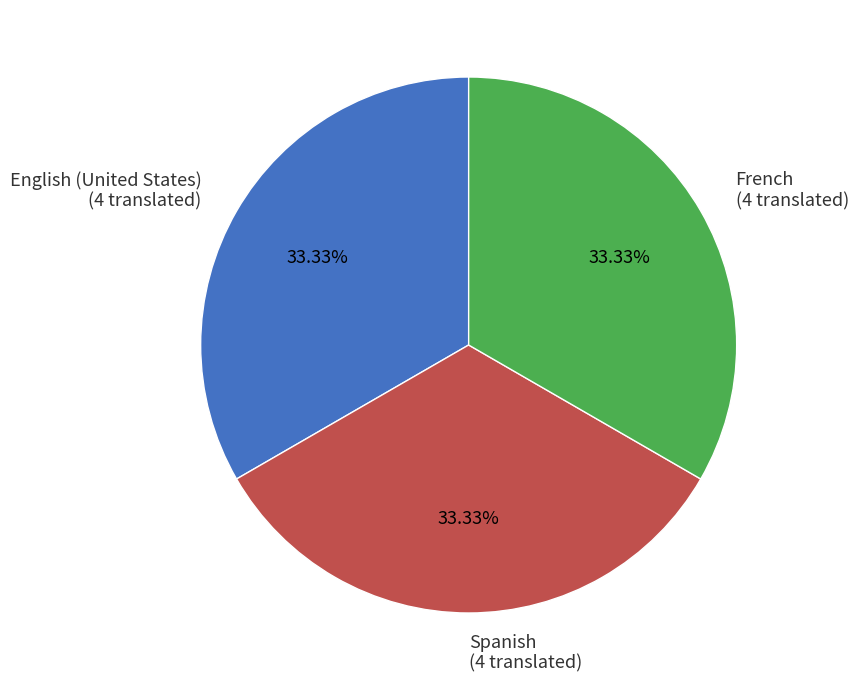

Is there a majority slice in this chart?

No